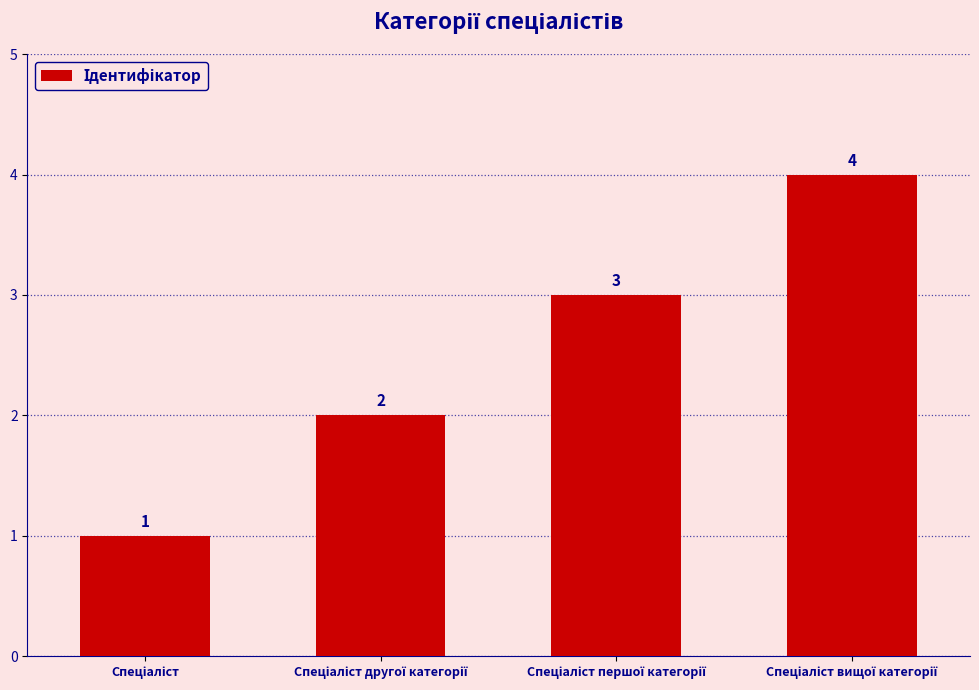

What is the maximum value shown in the chart?

4